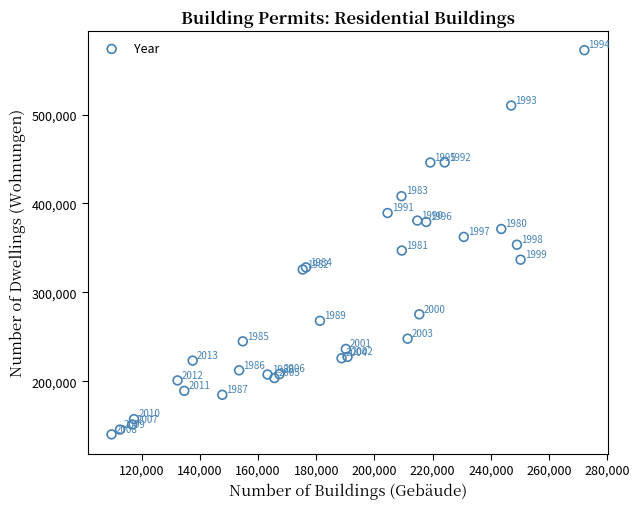

What Y value in the scatter plot is closest to 356354?

353629